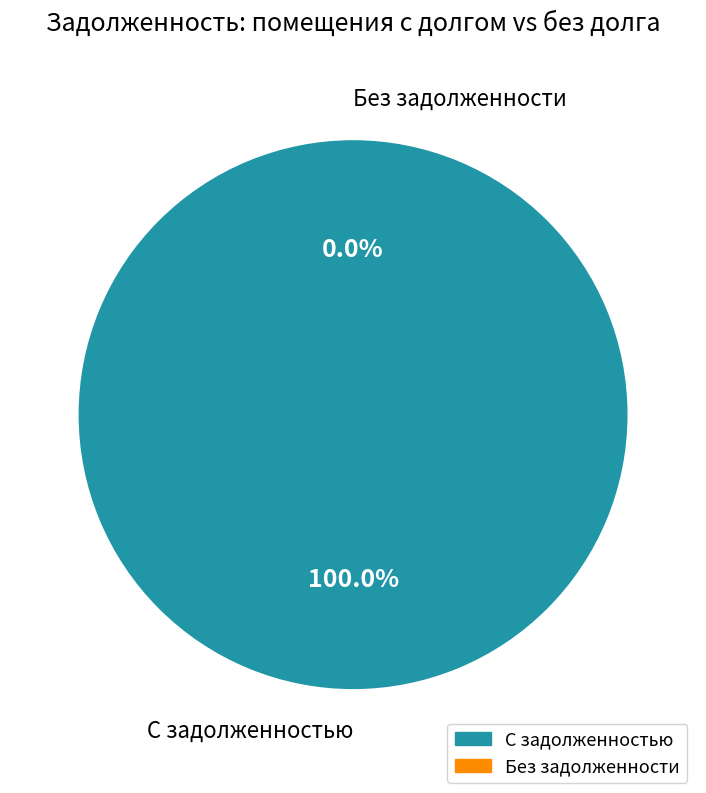

Is 17 the majority of the pie?

No